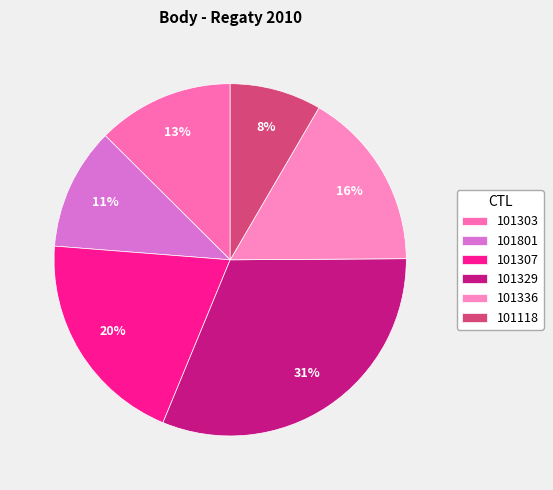

Do 101307 and 101329 together represent more than half of the pie?

Yes